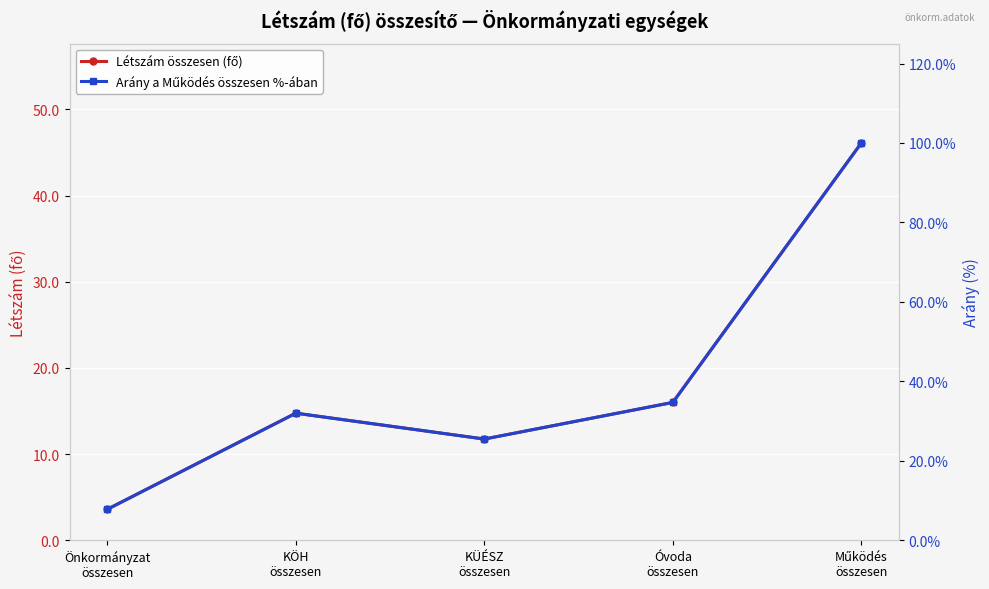

Is the value of Létszám összesen (fő) at KÜÉSZ
összesen greater than the value of Arány a Működés összesen %-ában at Óvoda
összesen?

No